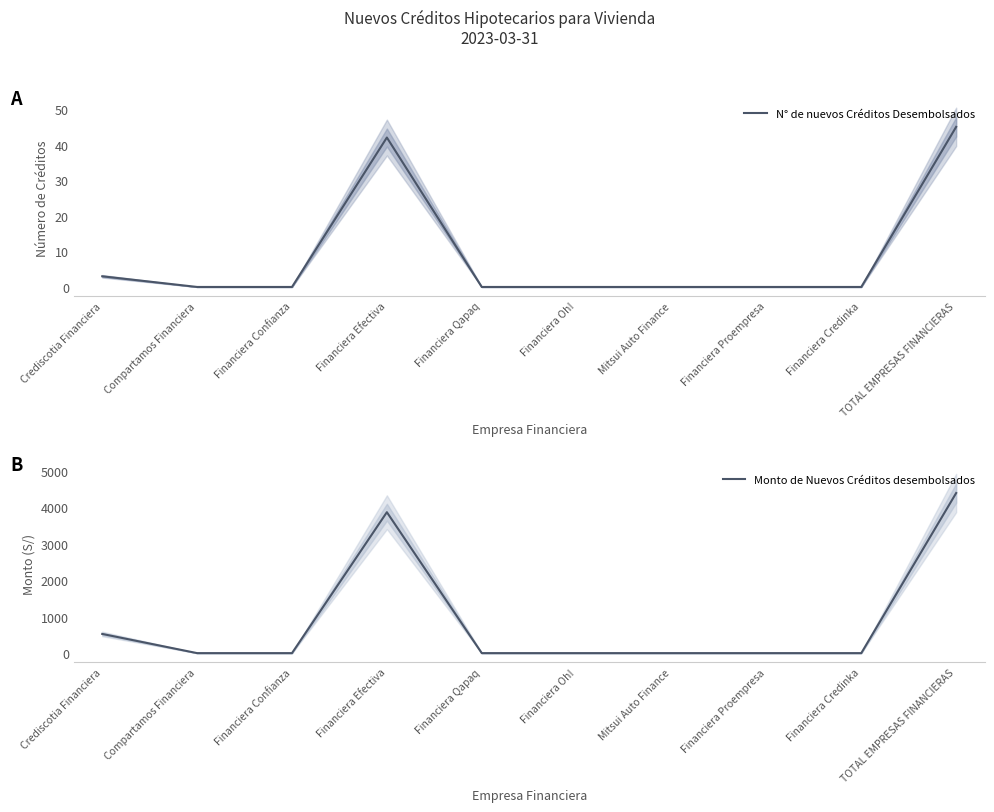

Reading right to left, extract all data points from this chart.

N° de nuevos Créditos Desembolsados: TOTAL EMPRESAS FINANCIERAS=45.0	Financiera Credinka=0.0	Financiera Proempresa=0.0	Mitsui Auto Finance=0.0	Financiera Oh!=0.0	Financiera Qapaq=0.0	Financiera Efectiva=42.0	Financiera Confianza=0.0	Compartamos Financiera=0.0	Crediscotia Financiera=3.0
Monto de Nuevos Créditos desembolsados: TOTAL EMPRESAS FINANCIERAS=4390.7	Financiera Credinka=0.0	Financiera Proempresa=0.0	Mitsui Auto Finance=0.0	Financiera Oh!=0.0	Financiera Qapaq=0.0	Financiera Efectiva=3864.7	Financiera Confianza=0.0	Compartamos Financiera=0.0	Crediscotia Financiera=526.0